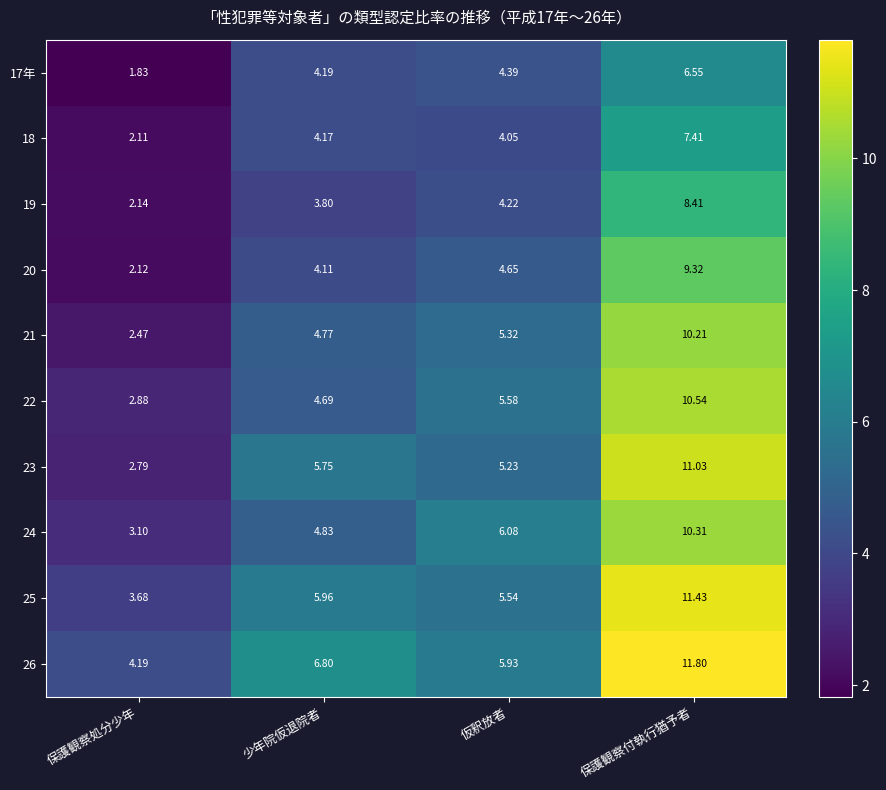

At which label does 19 first exceed 4?

仮釈放者